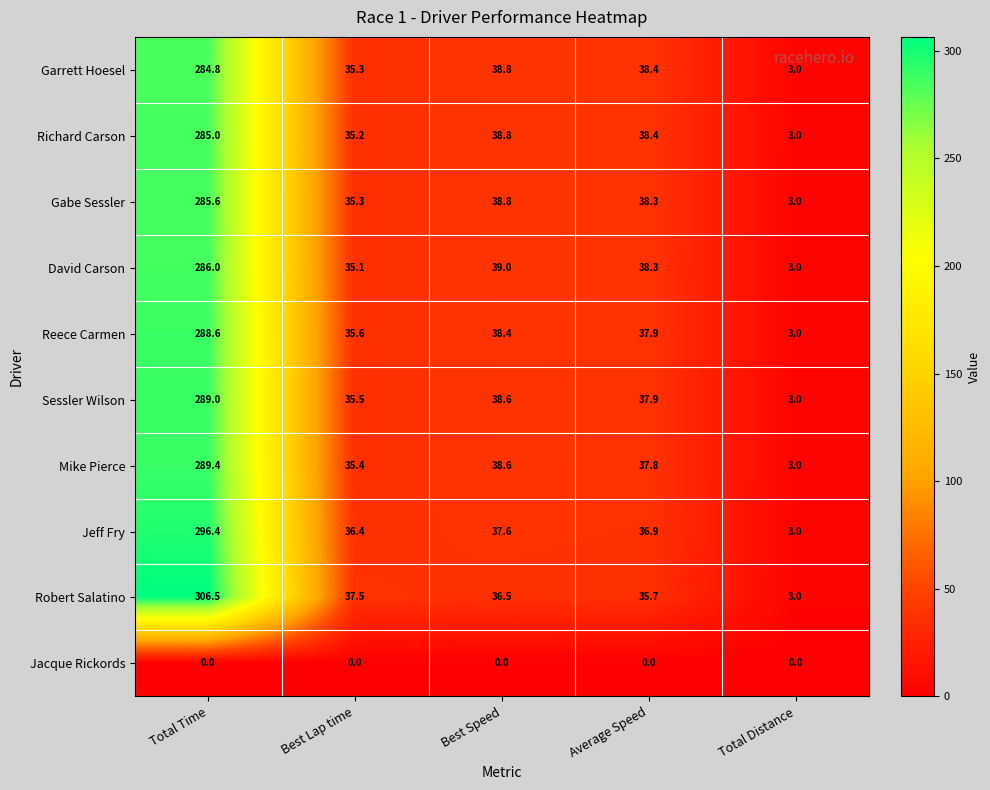

What is the difference between the second highest and second lowest values in the Sessler Wilson series?

3.1